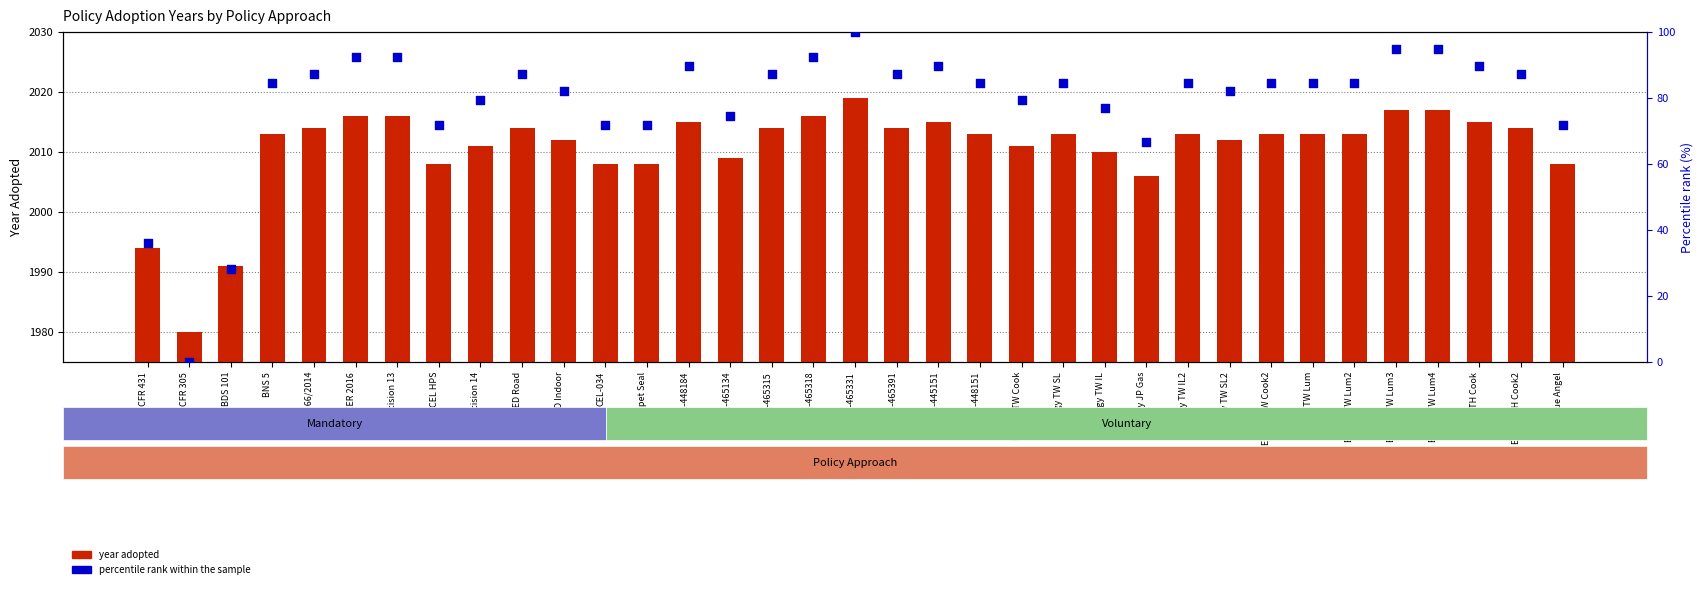

Between CQC31-448184 and Energy TW SL, which is larger?

CQC31-448184